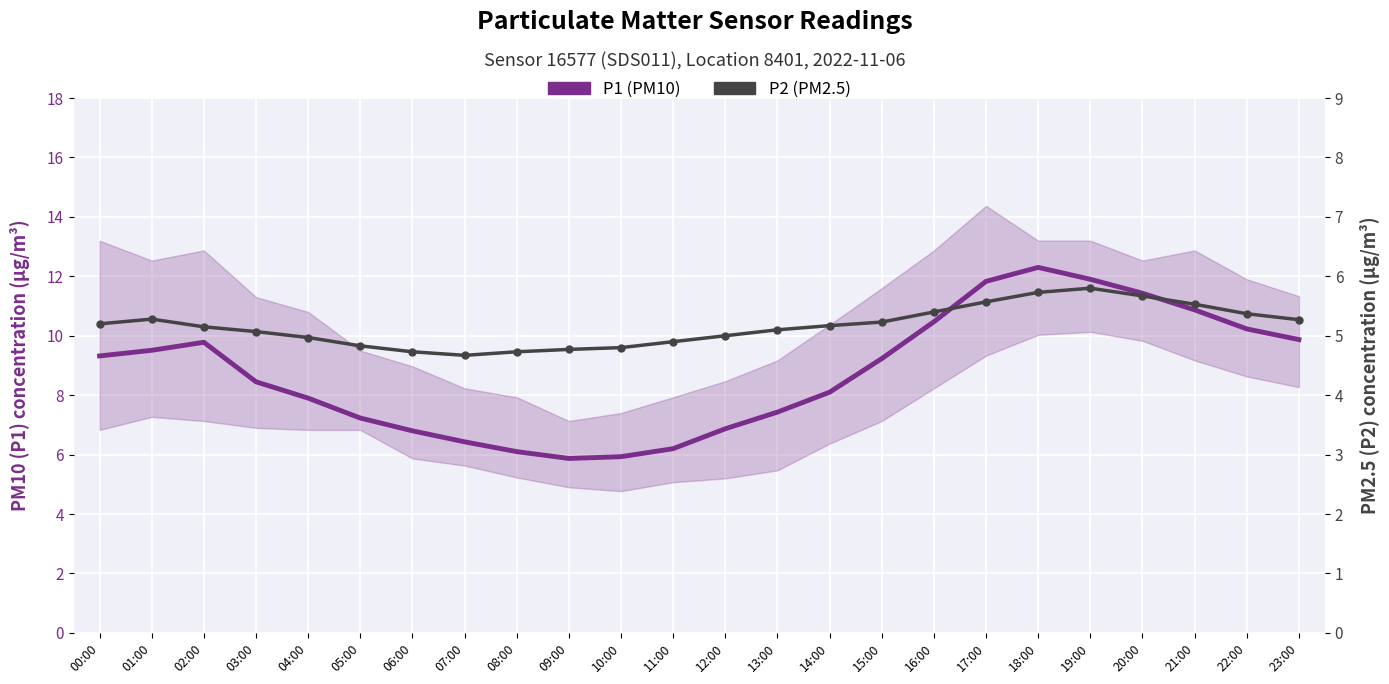

True or false: P1 (PM10) and P2 (PM2.5) intersect in this chart.

False